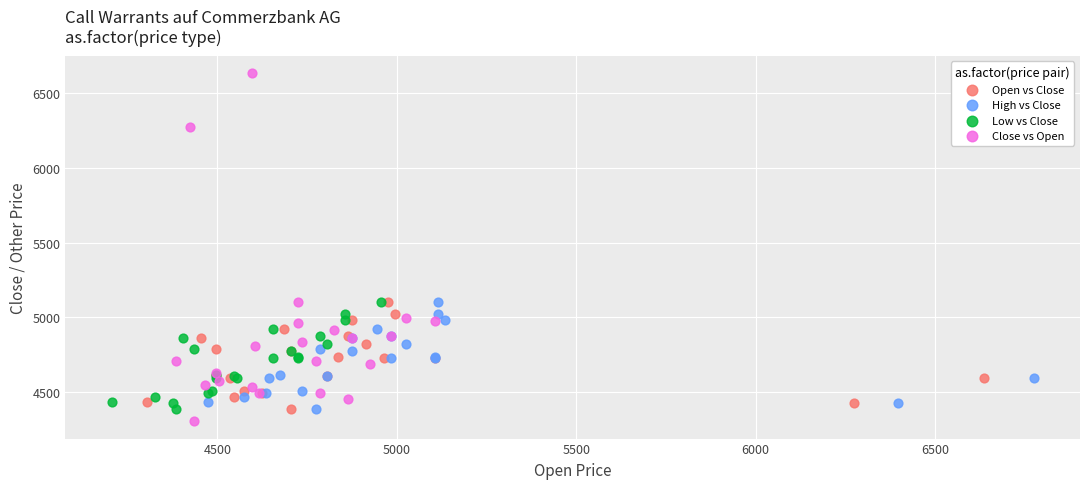

Which series reaches the maximum Y coordinate?

Close vs Open